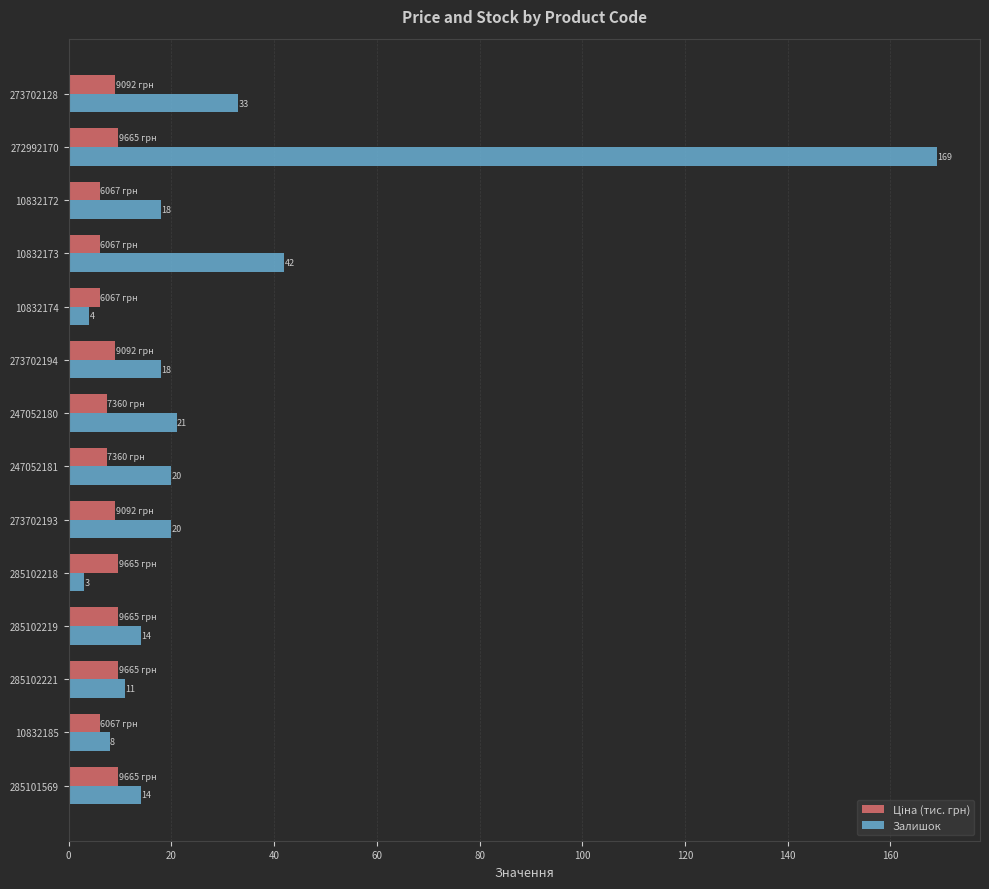

Which series has the widest spread of values?

Залишок